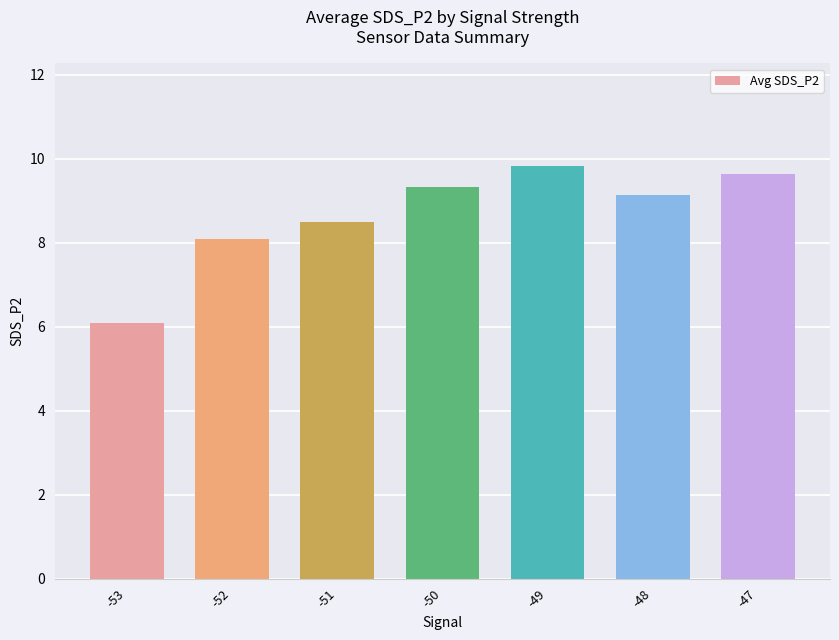

What is the difference between the maximum and minimum values?

3.7